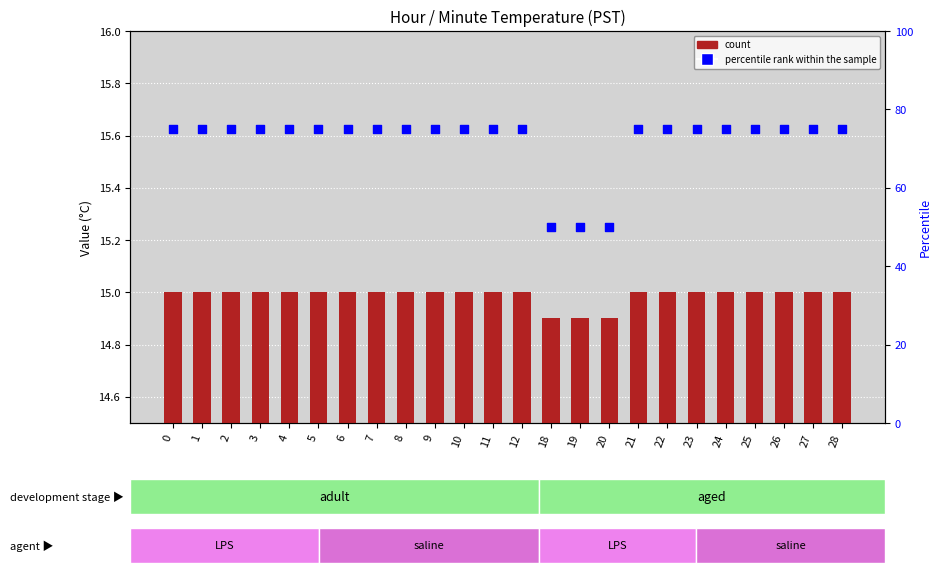

What are all the series names shown in the legend?

count, percentile rank within the sample